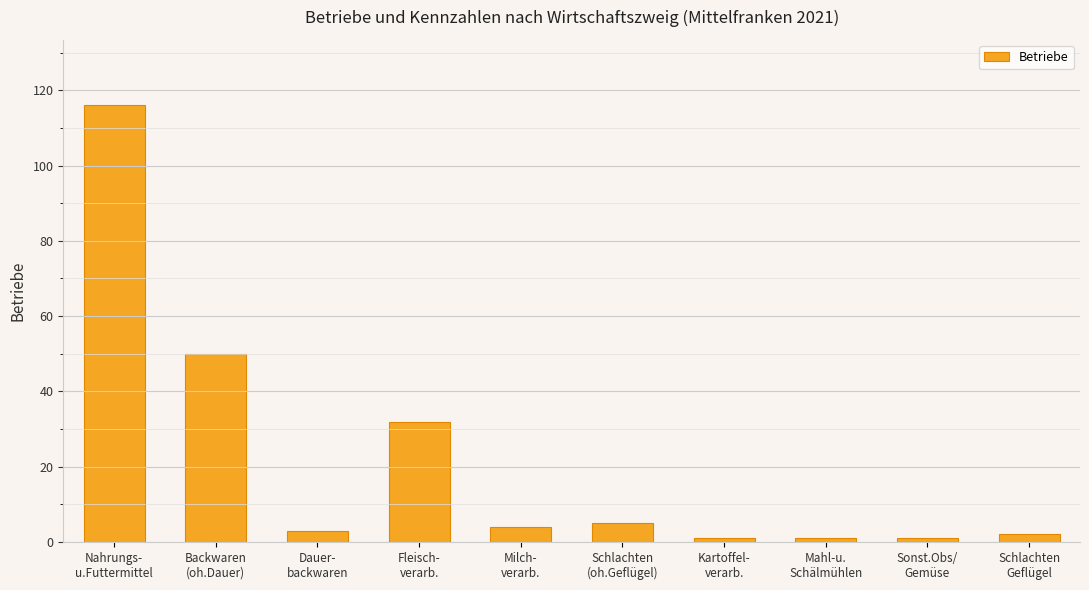

What position from the left is Mahl-u.
Schälmühlen?

8